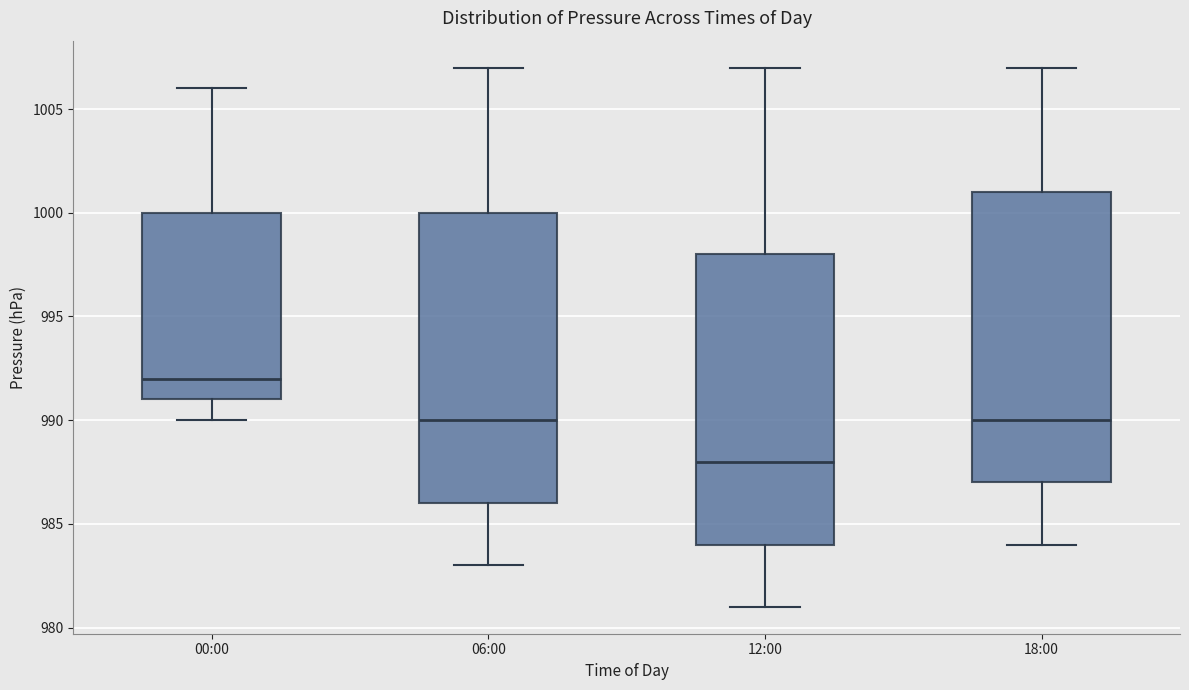

Which box has the lowest median line?

12:00